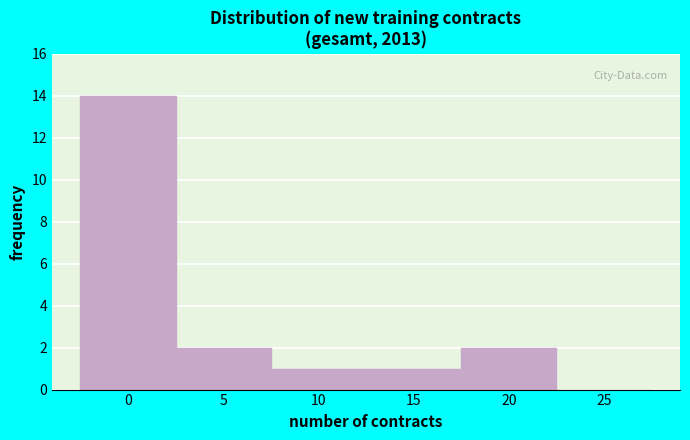

Reading right to left, what are all the values shown in this chart?

25=0	20=2	15=1	10=1	5=2	0=14